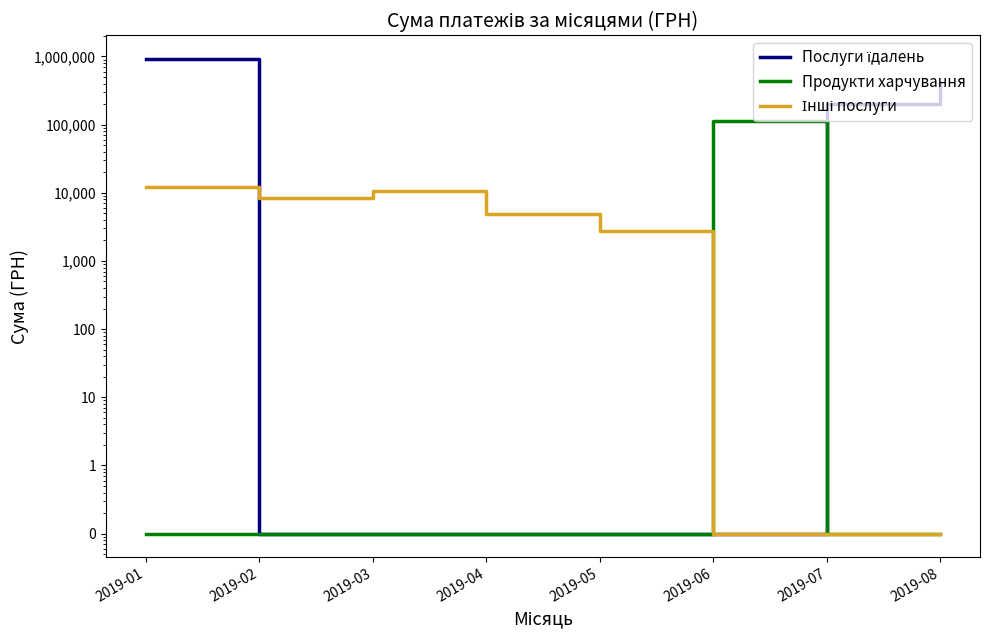

Which series ends up on top after the final intersection of Продукти харчування and Послуги їдалень?

Послуги їдалень